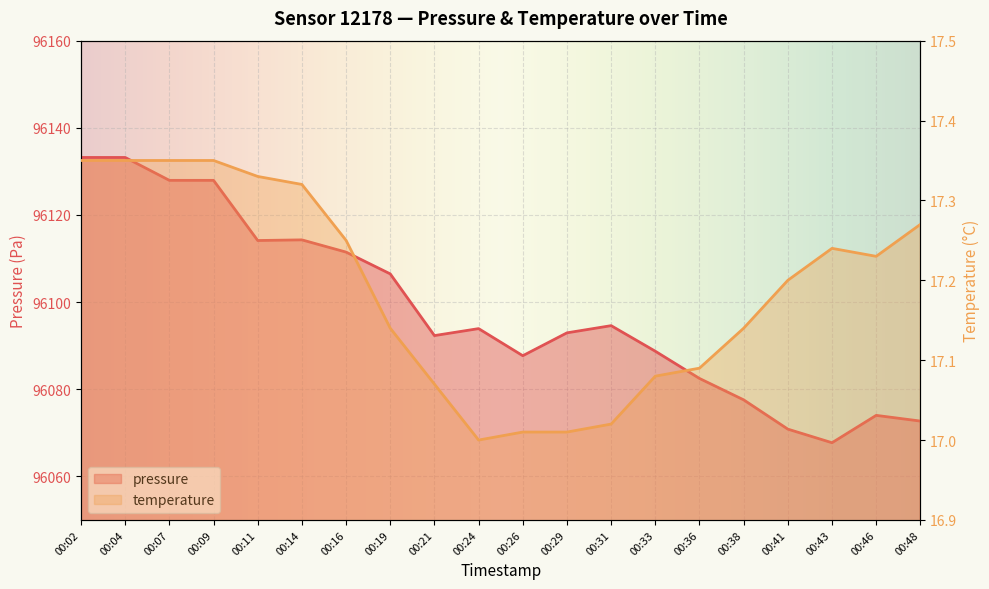

Reading right to left, list all the values displayed in this chart.

pressure: 00:48=96072.7	00:46=96074.0	00:43=96067.7	00:41=96070.8	00:38=96077.6	00:36=96082.5	00:33=96088.7	00:31=96094.6	00:29=96092.9	00:26=96087.7	00:24=96093.9	00:21=96092.3	00:19=96106.5	00:16=96111.5	00:14=96114.3	00:11=96114.1	00:09=96127.9	00:07=96127.9	00:04=96133.2	00:02=96133.2
temperature: 00:48=17.3	00:46=17.2	00:43=17.2	00:41=17.2	00:38=17.1	00:36=17.1	00:33=17.1	00:31=17.0	00:29=17.0	00:26=17.0	00:24=17.0	00:21=17.1	00:19=17.1	00:16=17.2	00:14=17.3	00:11=17.3	00:09=17.4	00:07=17.4	00:04=17.4	00:02=17.4